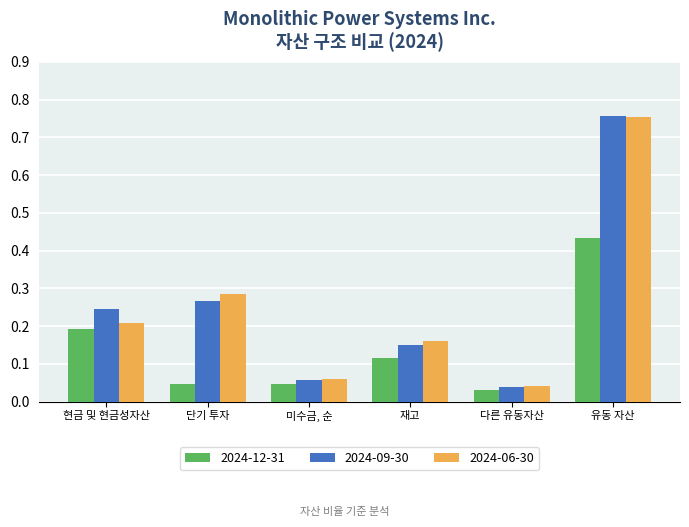

What is the sum of all 2024-06-30 values?

1.5